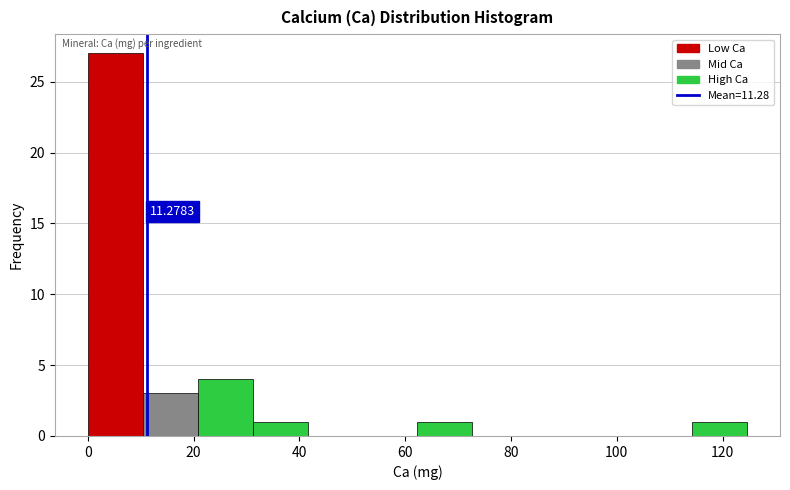

Which range on the x-axis has the tallest bar?

0 to 10